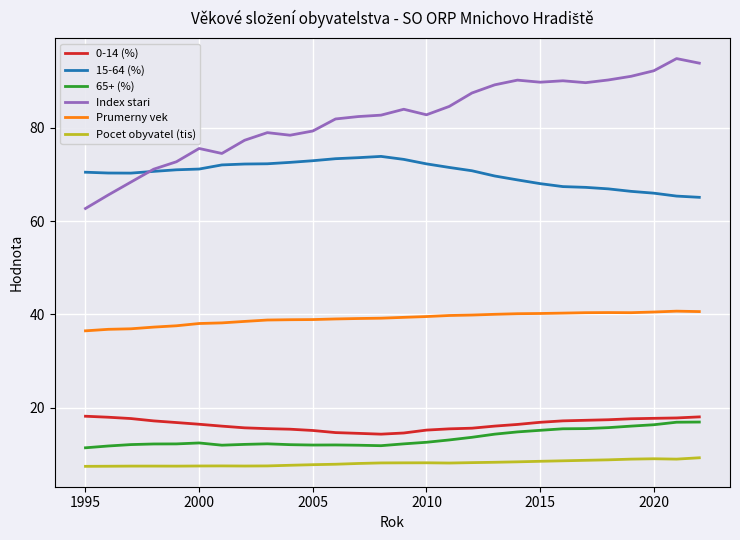

Which series has the largest total across all categories?

Index stari